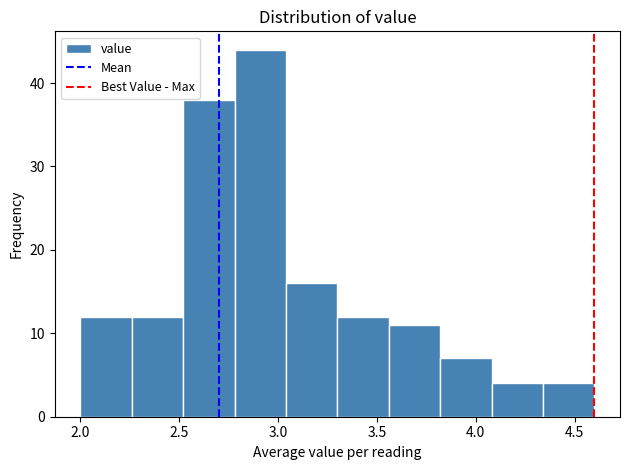

Over which range of the x-axis is the bar tallest?

2.78 to 3.04